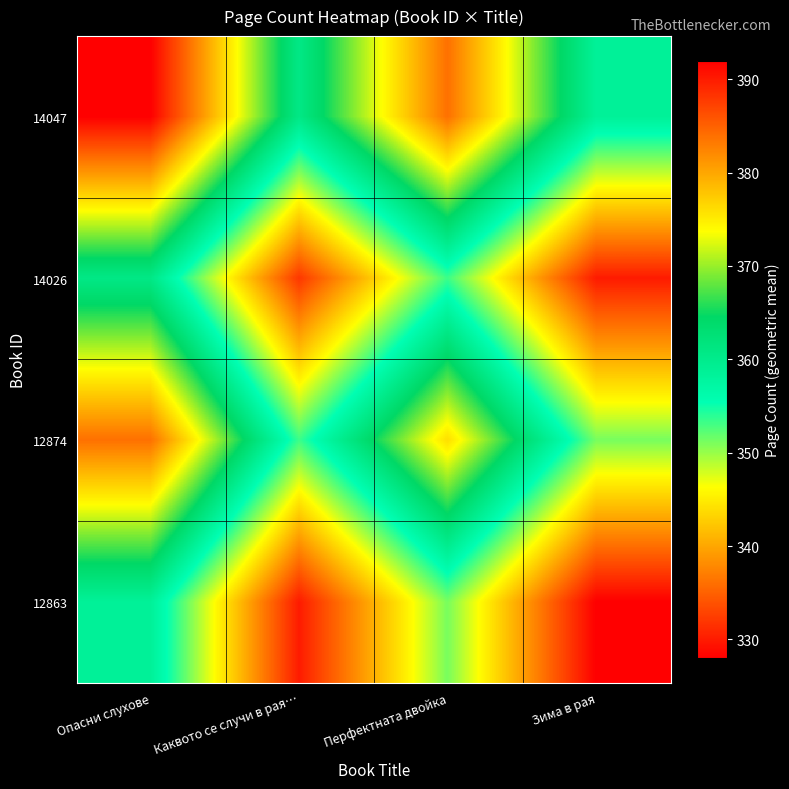

At which category does the chart reach its peak across all series?

Опасни слухове